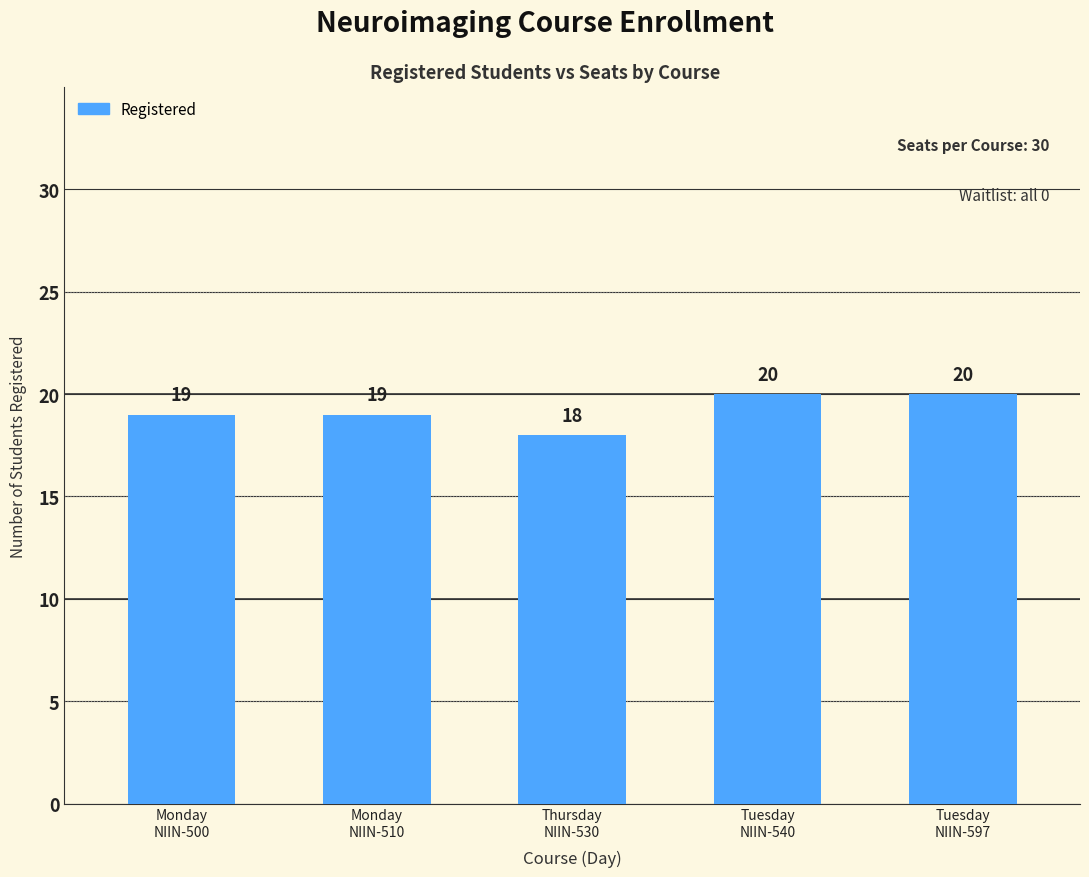

What is the greatest value displayed?

20